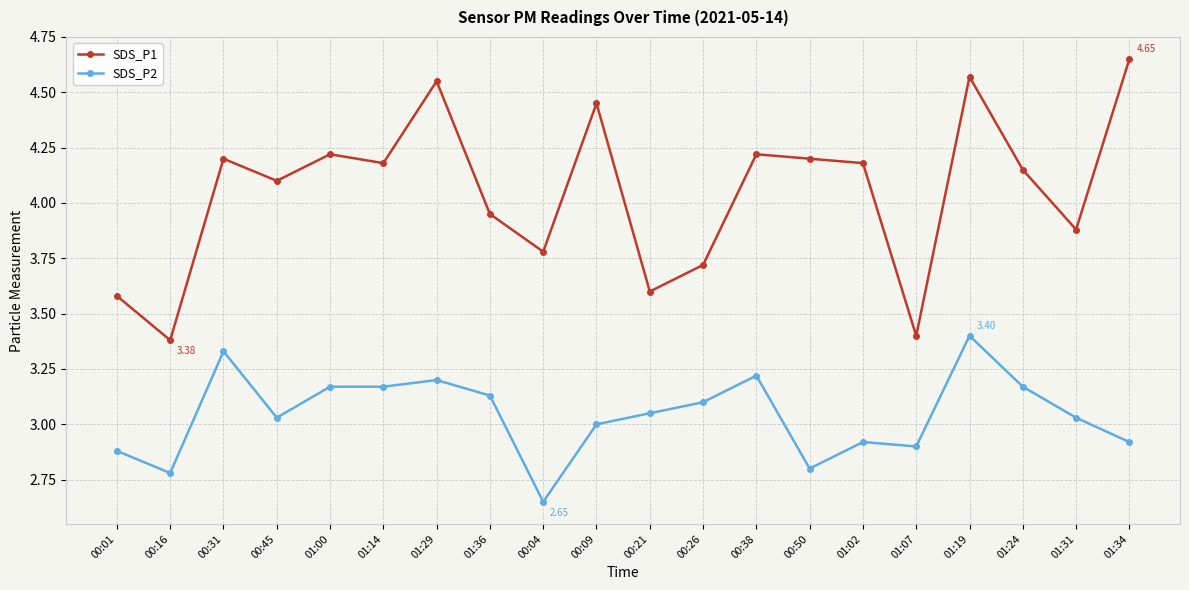

What is the label of the 10th point from the right?

00:21